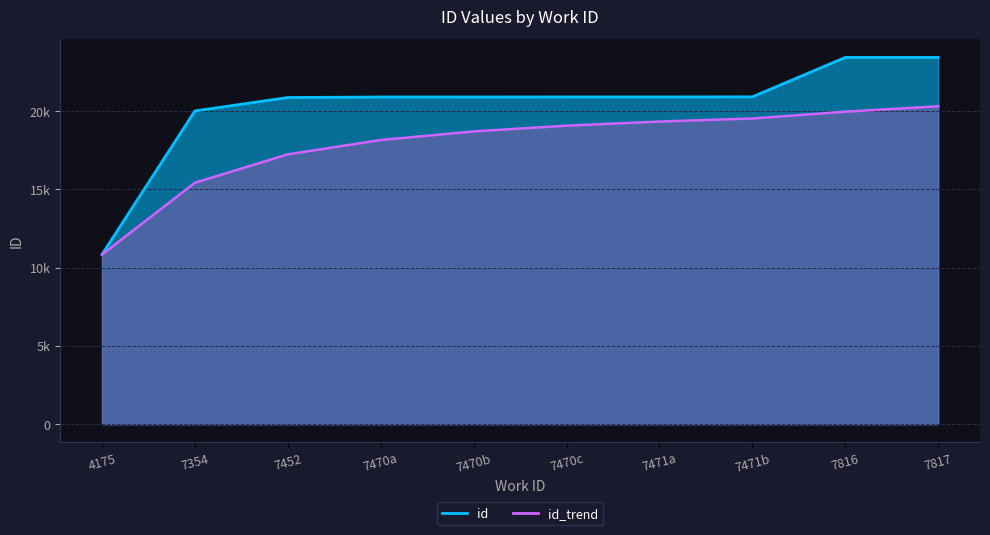

List the labels in order of value, smallest first.

4175, 7354, 7452, 7470a, 7470b, 7470c, 7471a, 7471b, 7816, 7817